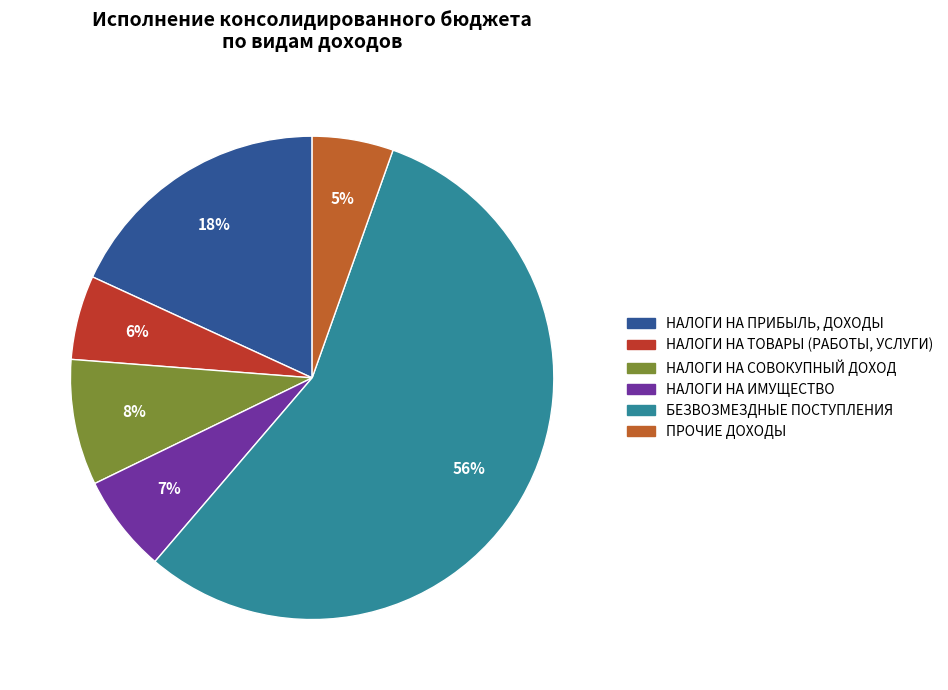

To the nearest percent, what is the combined percentage of НАЛОГИ НА ТОВАРЫ (РАБОТЫ, УСЛУГИ) and ПРОЧИЕ ДОХОДЫ?

11%